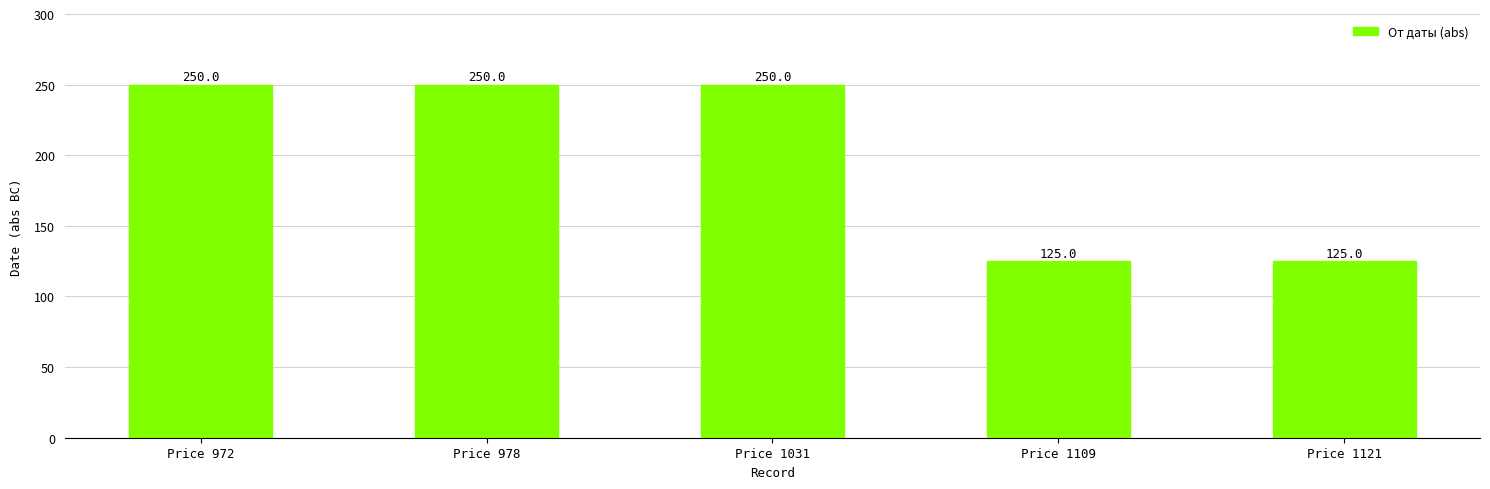

What is the difference between the second highest and minimum values?

125